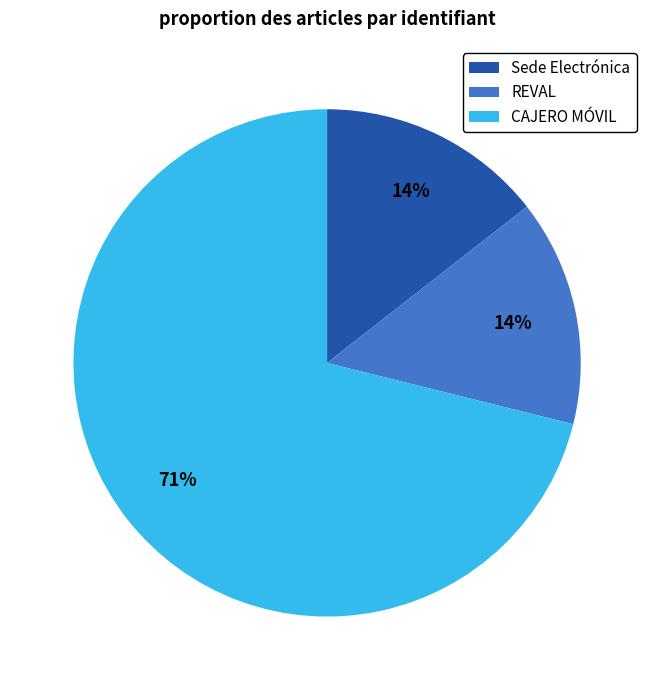

Do REVAL and Sede Electrónica together represent more than half of the pie?

No